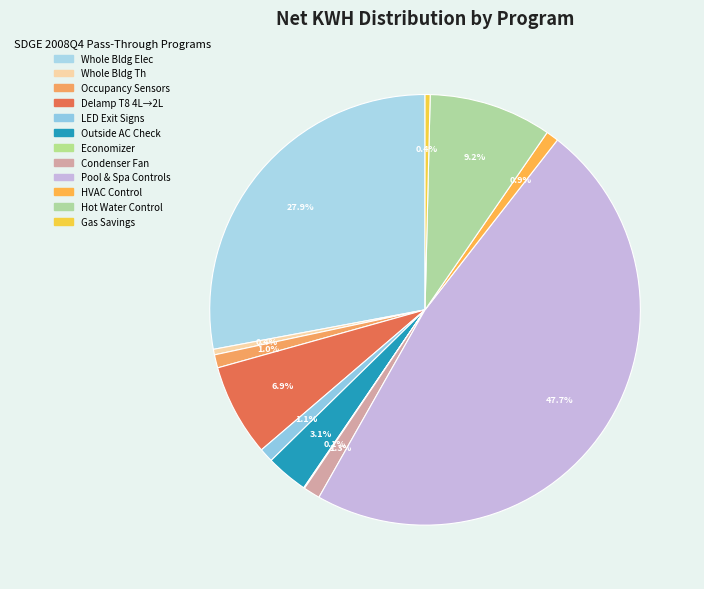

Count the number of slices in the pie.

12